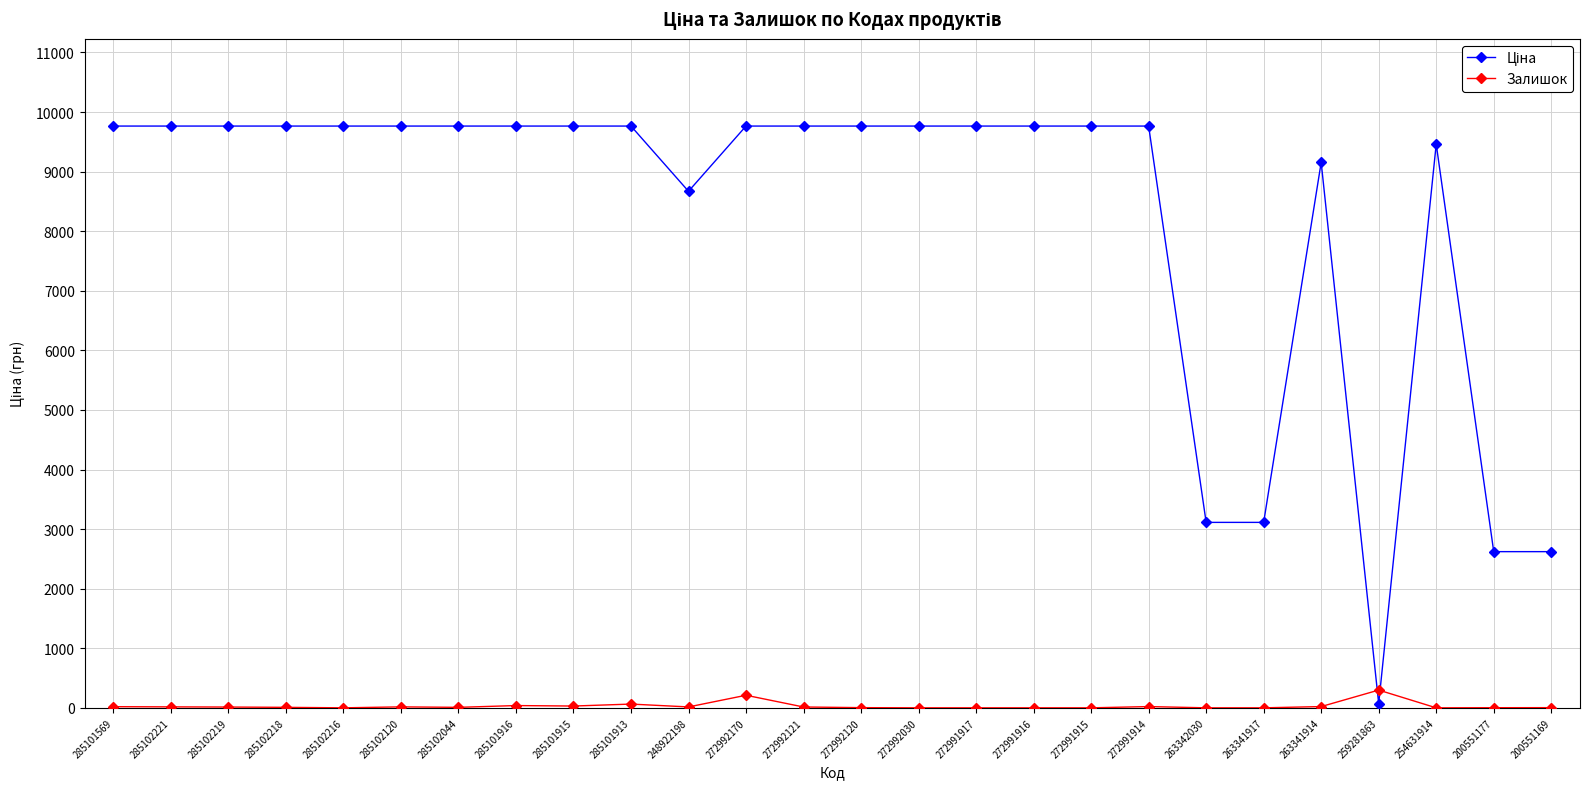

What is the sum of all Залишок values?

799.0